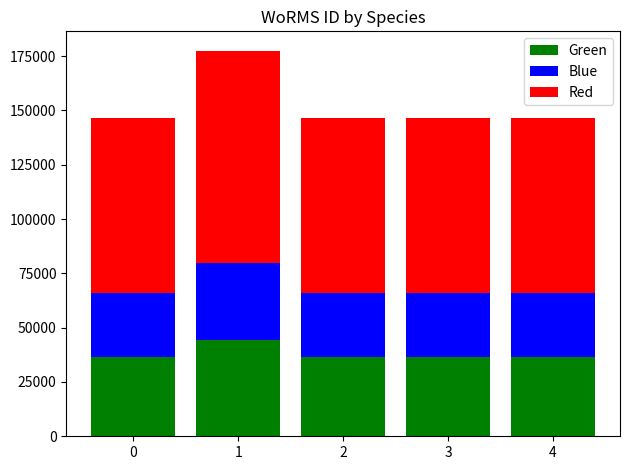

Count the number of data series in this chart.

3